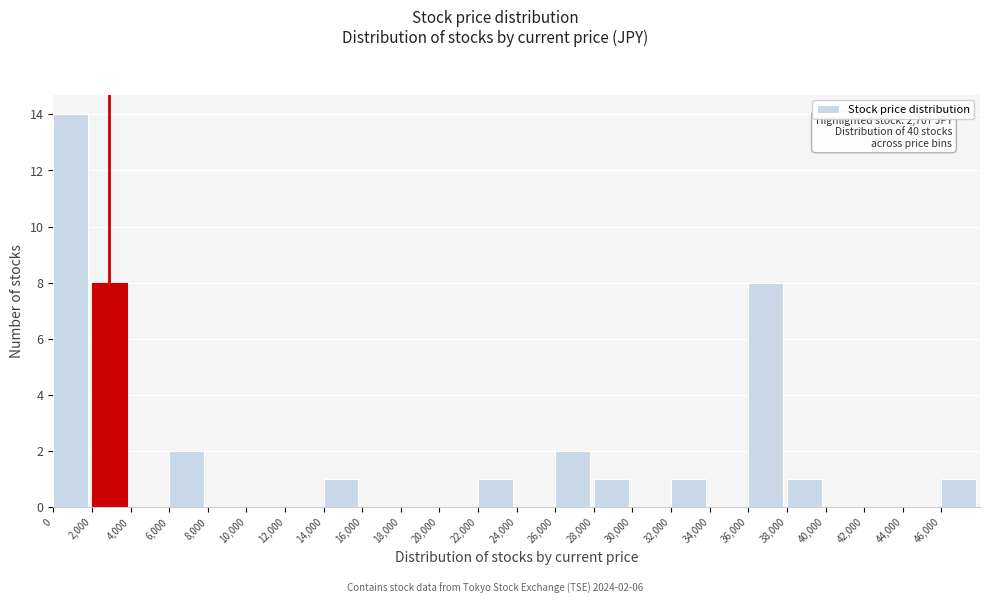

Over which range of the x-axis is the bar tallest?

0 to 2000